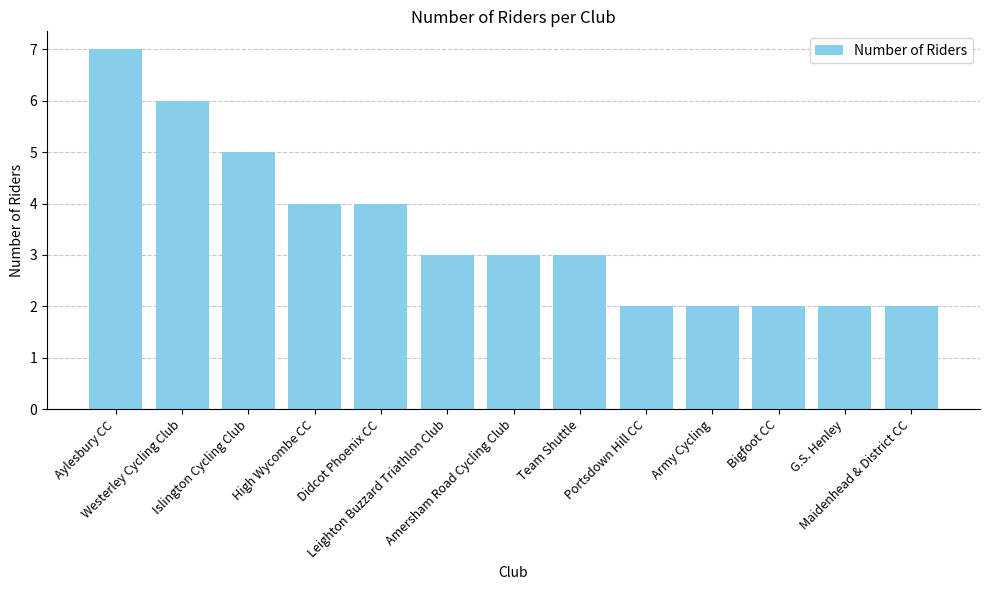

How many bars are there in total?

13